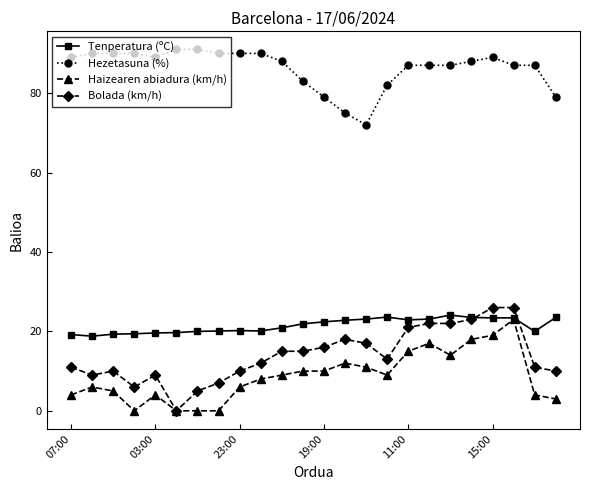

What is the value of the Bolada (km/h) point at the 24th from the left?

10.0